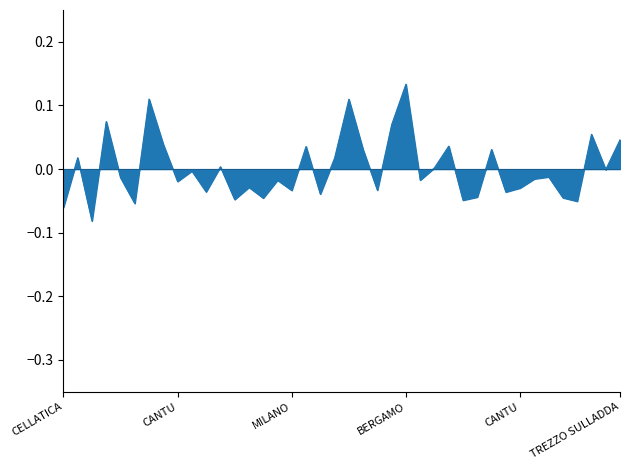

What is the minimum value shown in the chart?

-0.1